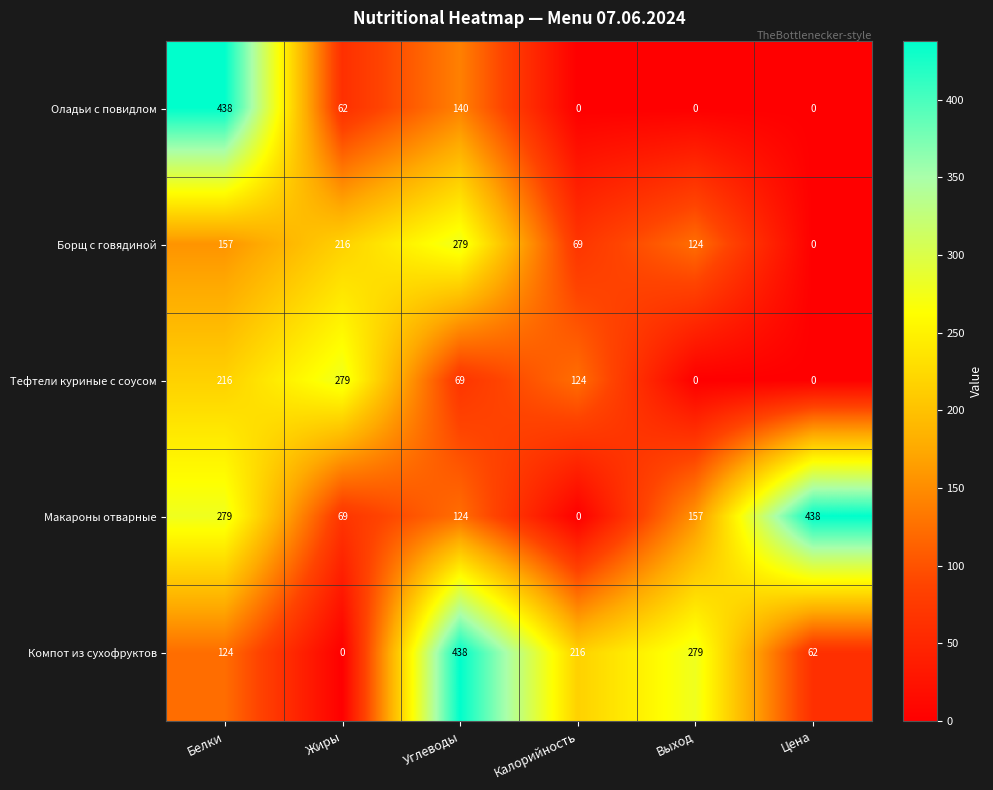

Reading left to right, extract all data points from this chart.

Оладьи с повидлом: 438	62	140	0	0	0
Борщ с говядиной: 157	216	279	69	124	0
Тефтели куриные с соусом: 216	279	69	124	0	0
Макароны отварные: 279	69	124	0	157	438
Компот из сухофруктов: 124	0	438	216	279	62